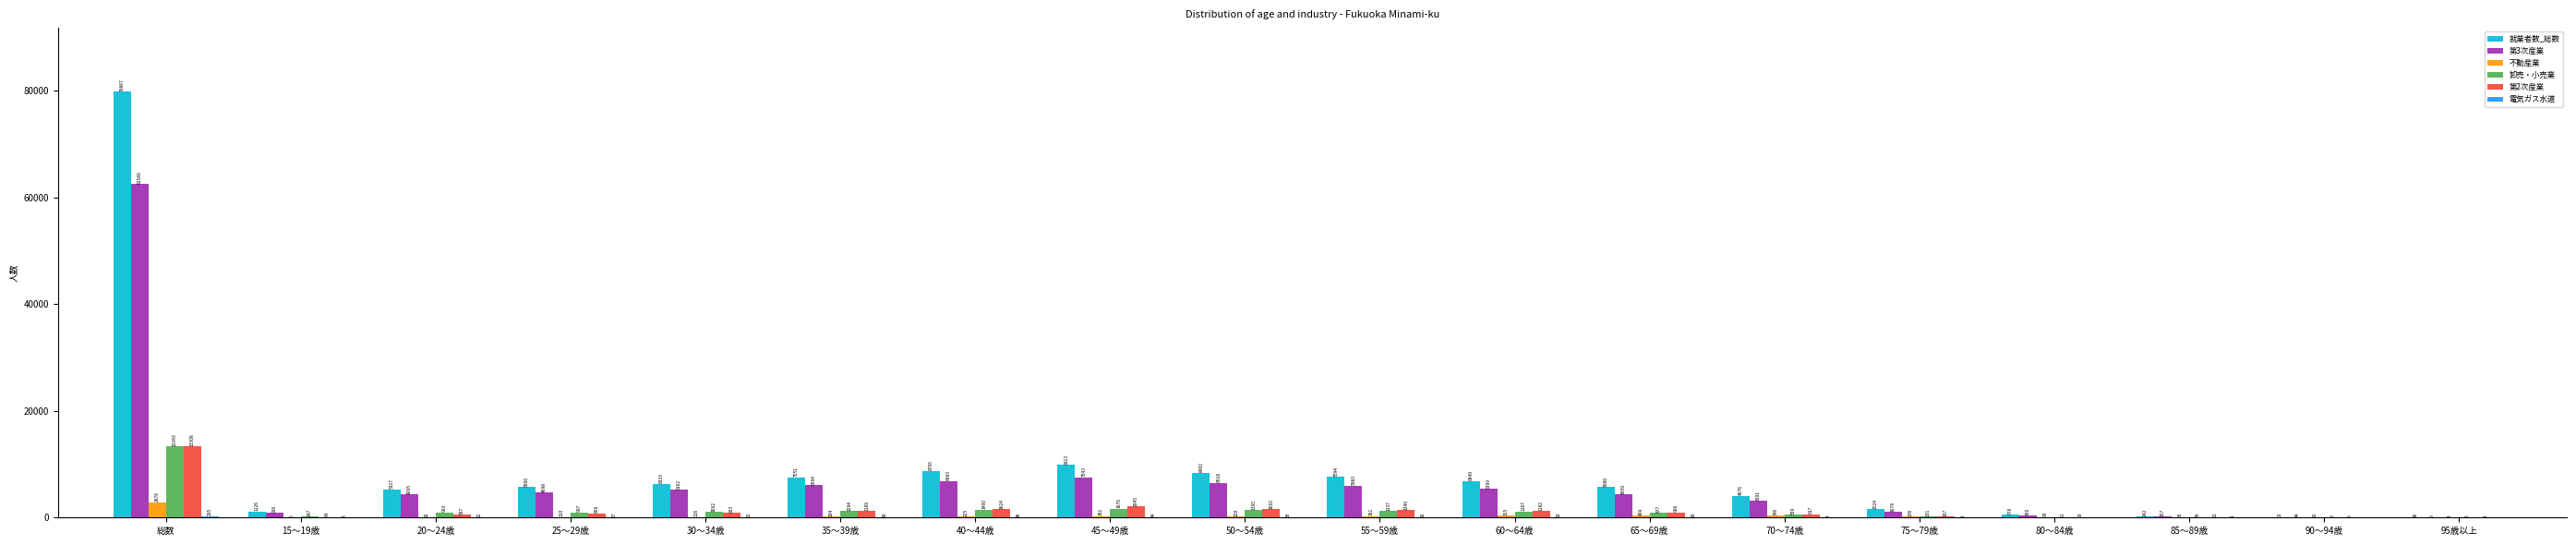

Where is 卸売・小売業 nearest to the value 6672?

45～49歳